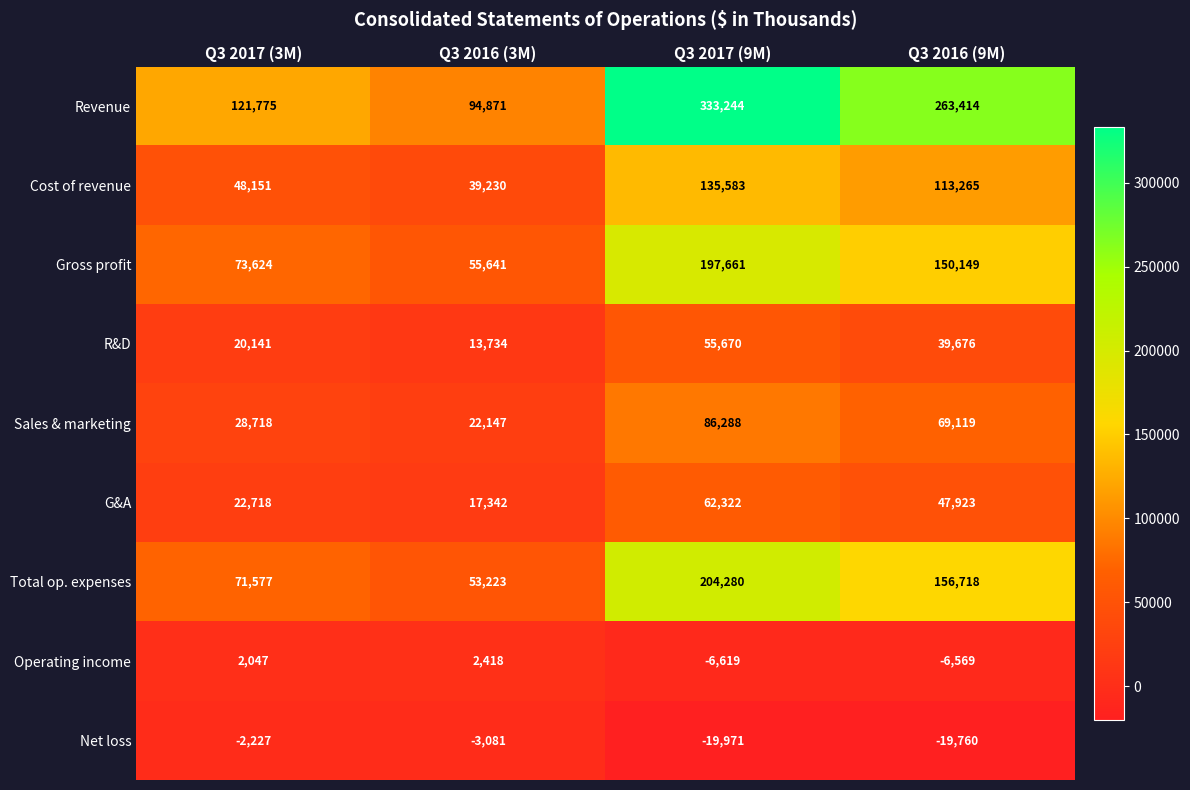

The R&D series shows 39676 at Q3 2016 (9M). True or false?

True